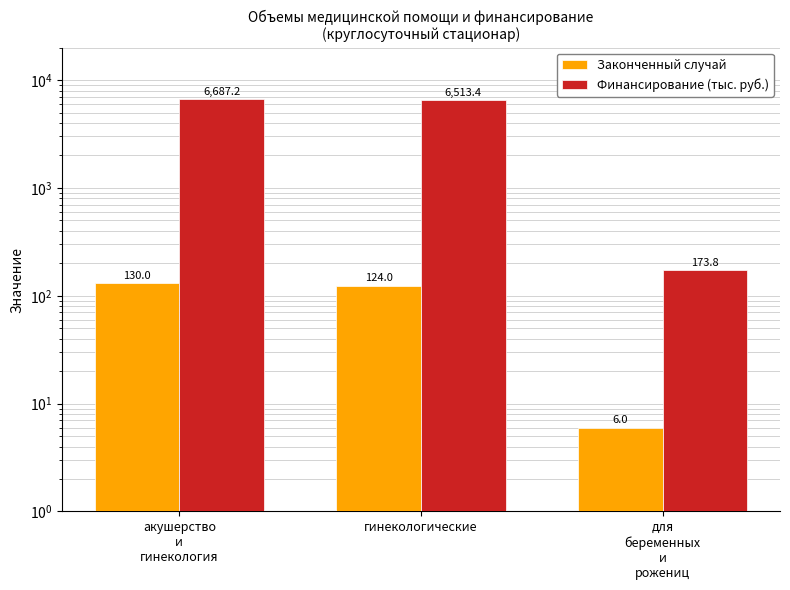

What is the value of the Законченный случай bar at the 3rd from the left?

6.0